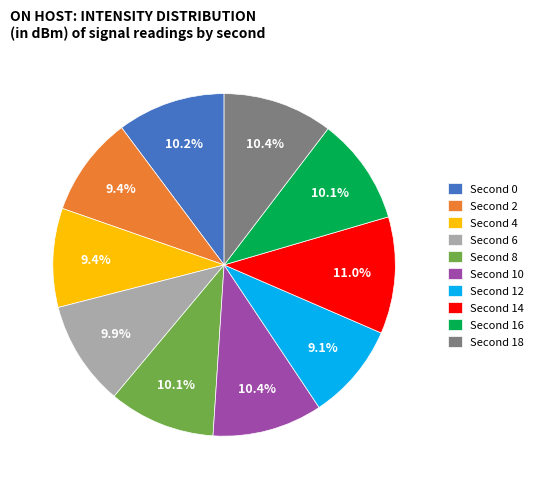

Count the number of slices in the pie.

10